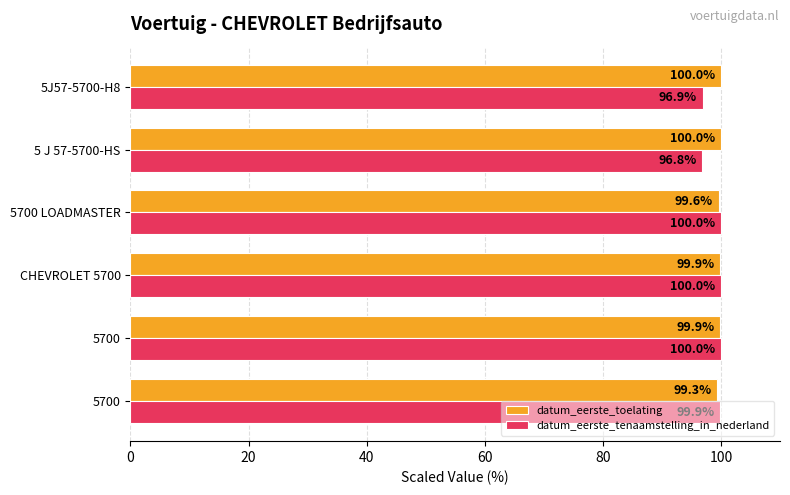

What is the sum of all datum_eerste_tenaamstelling_in_nederland values?

593.6